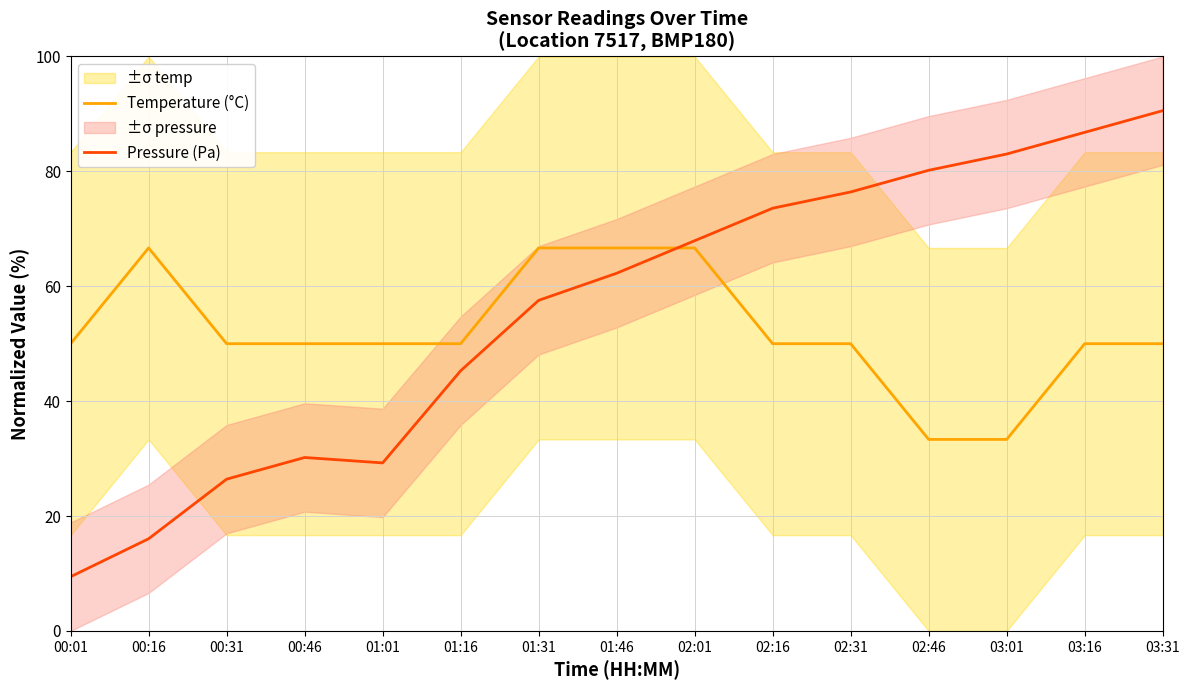

Reading left to right, transcribe all the data shown in this chart.

Temperature (°C): 50.0	66.7	50.0	50.0	50.0	50.0	66.7	66.7	66.7	50.0	50.0	33.3	33.3	50.0	50.0
Pressure (Pa): 9.4	16.0	26.4	30.2	29.2	45.3	57.5	62.3	67.9	73.6	76.4	80.2	83.0	86.8	90.6